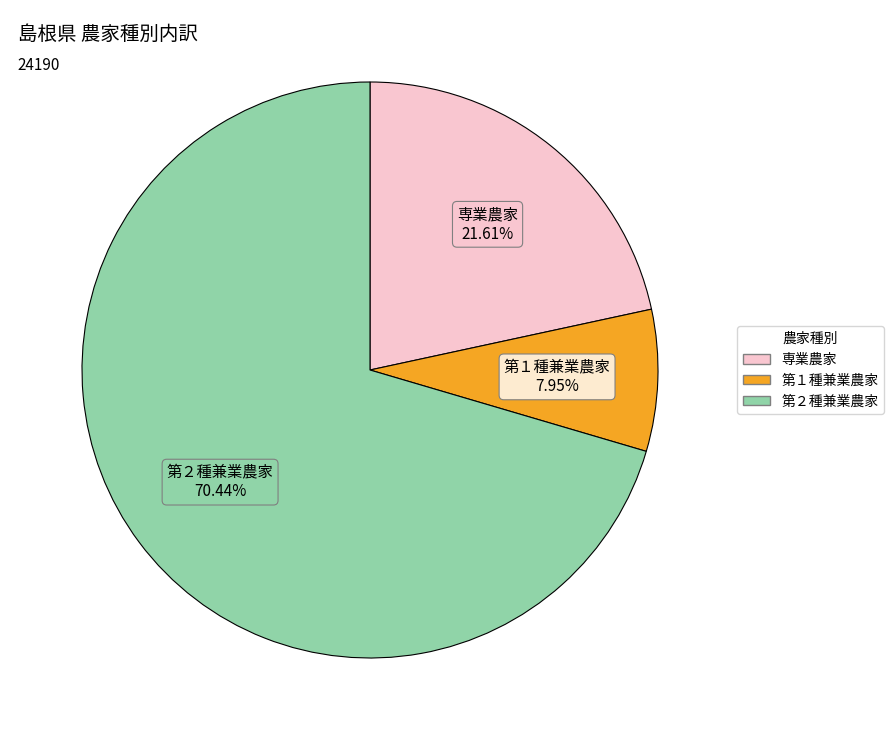

To the nearest percent, what is the difference between the largest and smallest slice percentages?

62%